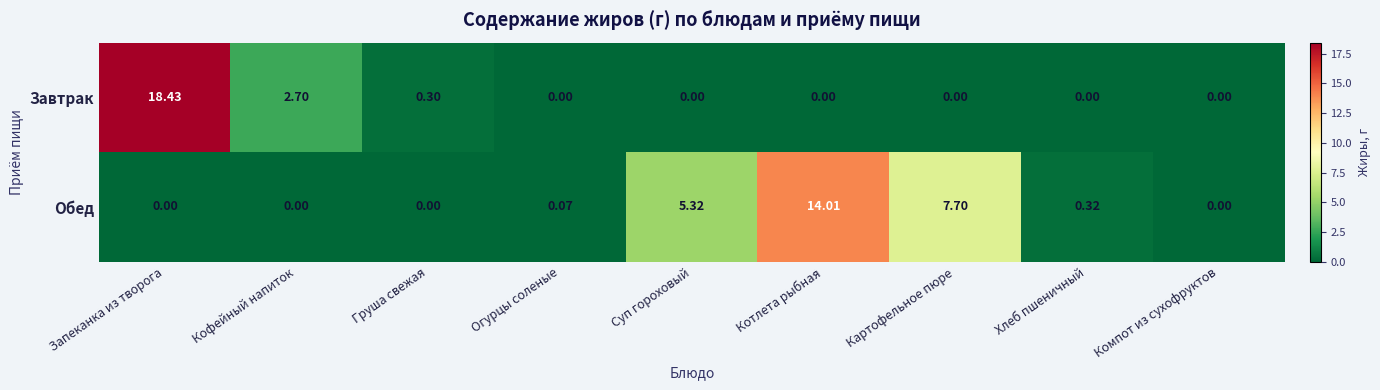

Where is Завтрак nearest to the value 9?

Кофейный напиток